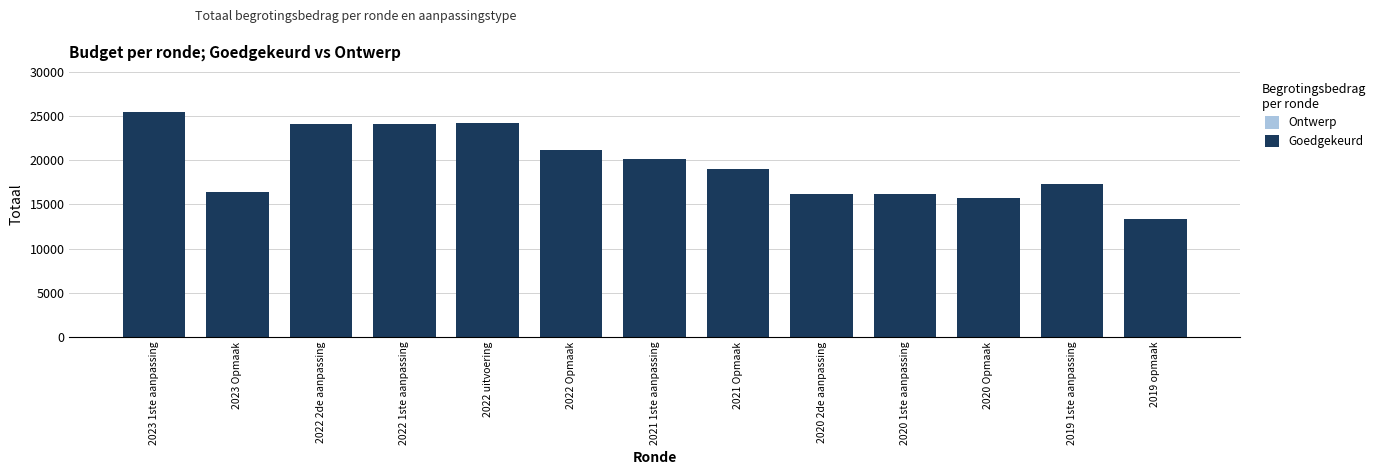

Where does the Ontwerp series first go above 19056?

2023 1ste aanpassing